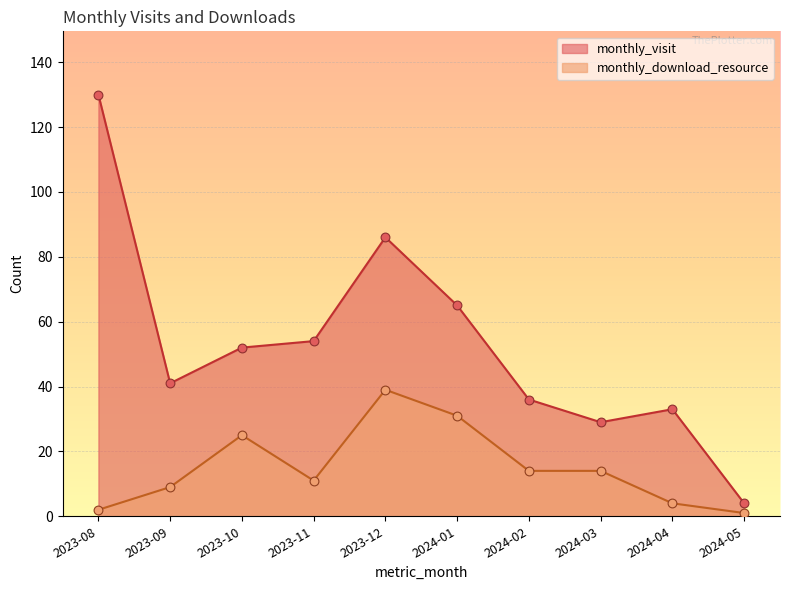

Is the value of monthly_visit at 2024-04 greater than the value of monthly_download_resource at 2023-08?

Yes